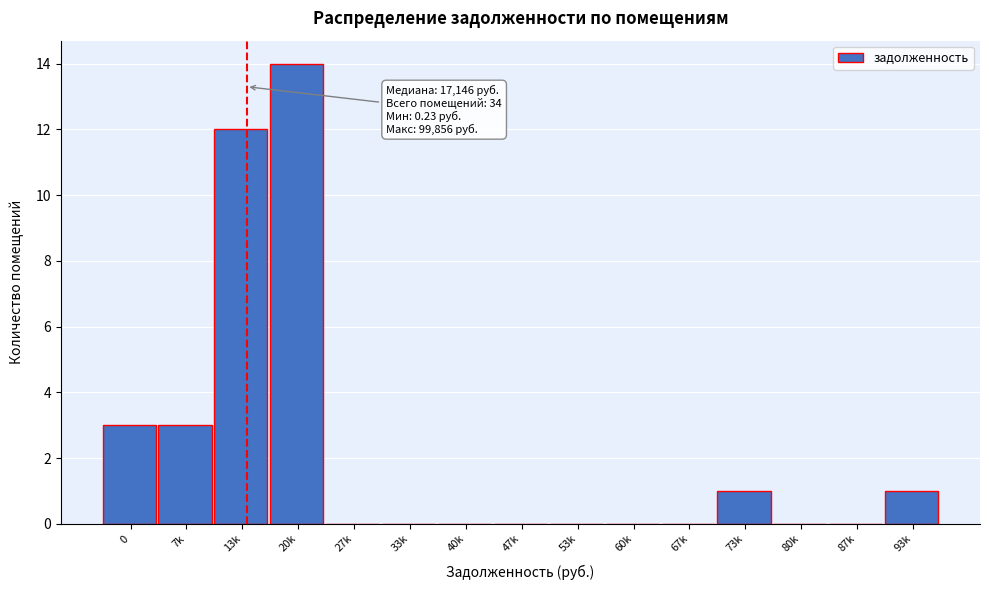

Reading left to right, what are all the values shown in this chart?

0=3	7k=3	13k=12	20k=14	27k=0	33k=0	40k=0	47k=0	53k=0	60k=0	67k=0	73k=1	80k=0	87k=0	93k=1